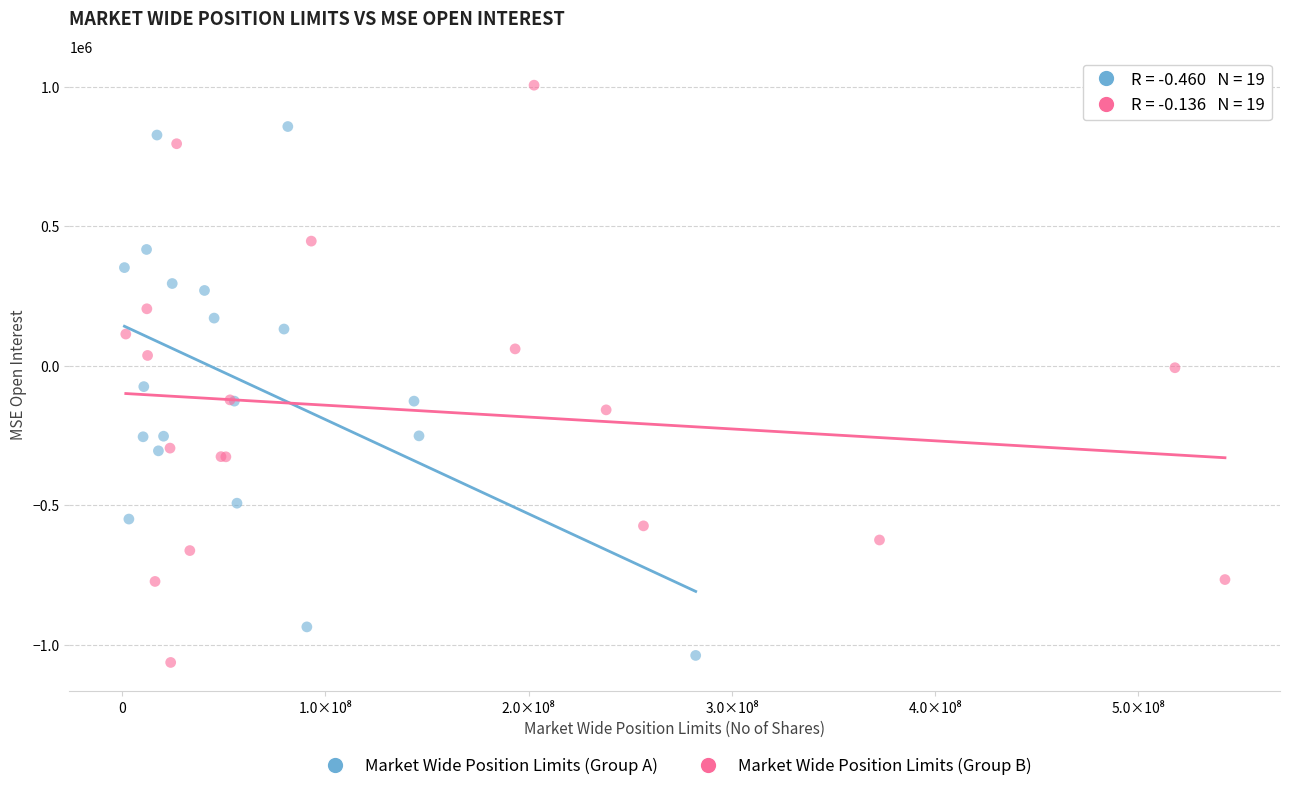

Which series contains the highest Y value?

Market Wide Position Limits (Group B)